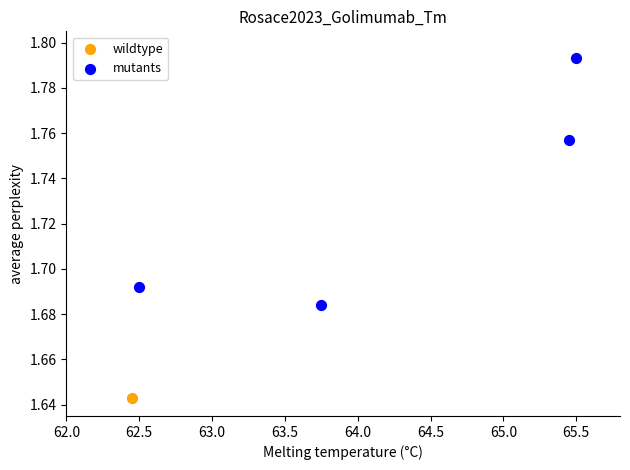

What are all the series names shown in the legend?

wildtype, mutants